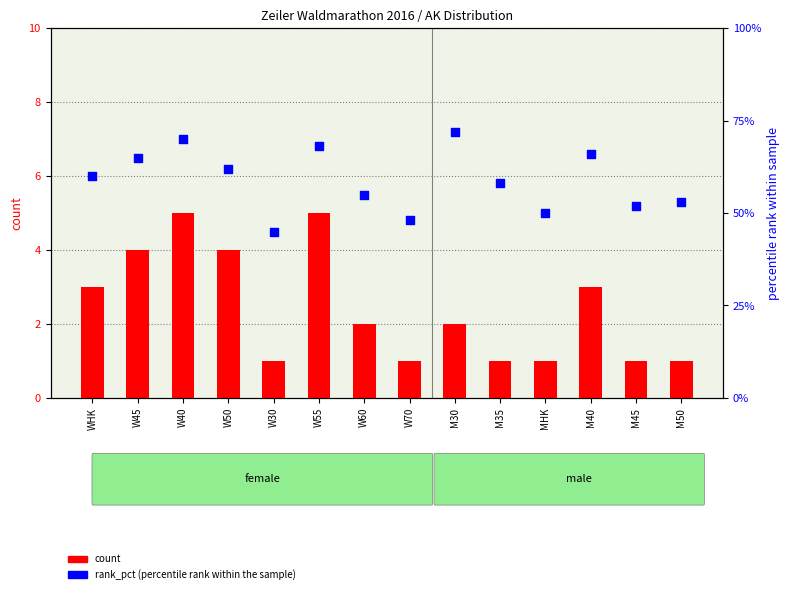

Which series reaches the maximum Y coordinate?

rank_pct